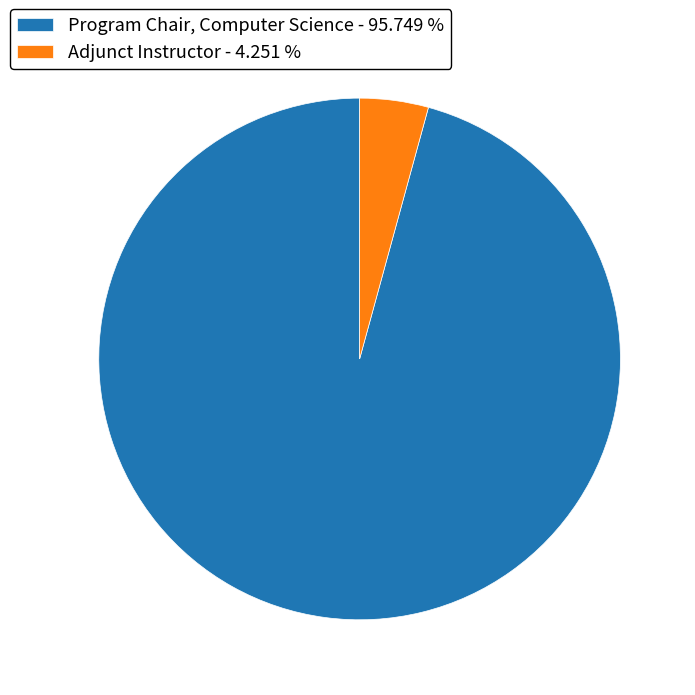

Does any single category account for the majority?

Yes